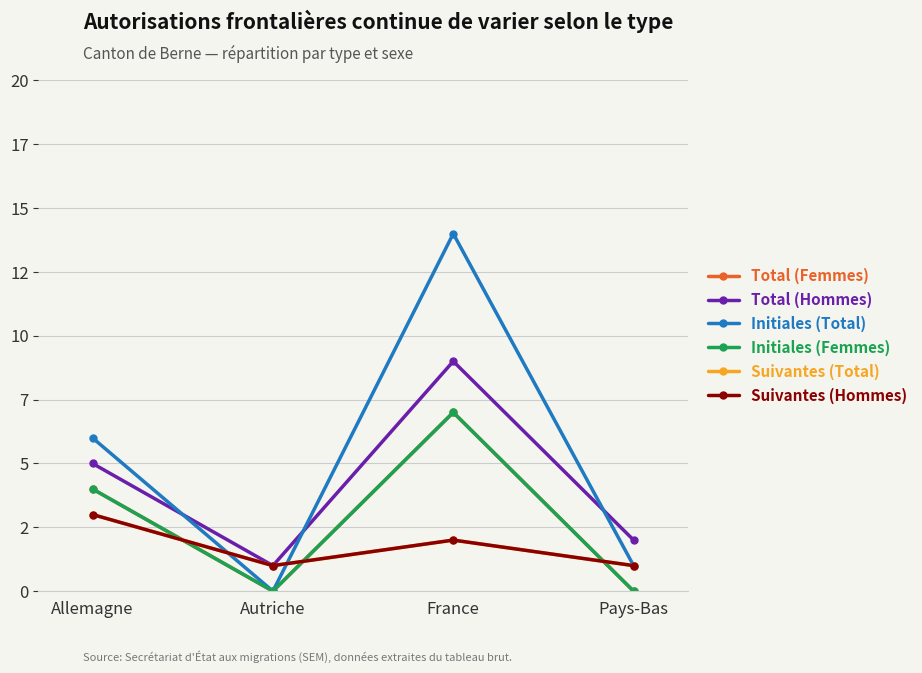

Which category has the highest value in the Initiales (Total) series?

France